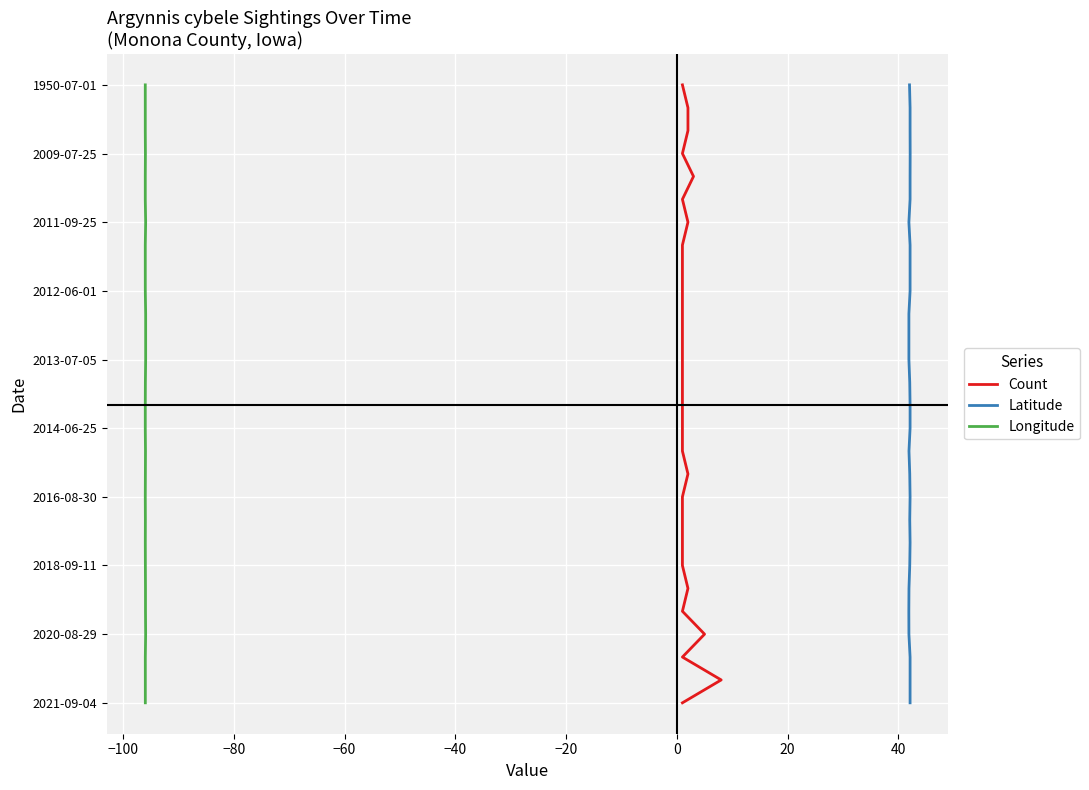

At which category is the sum across all series the highest?

27